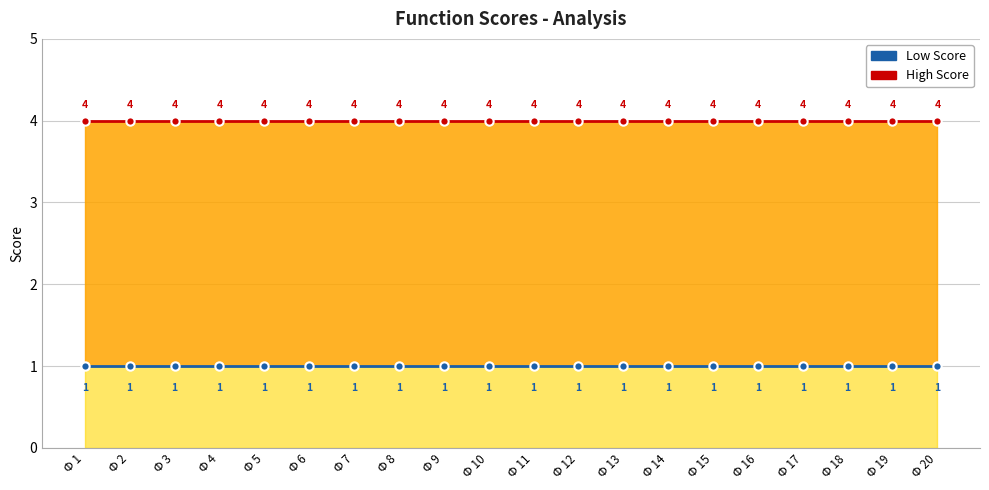

At Ф 6, list the series in order from smallest to largest.

Low Score, High Score